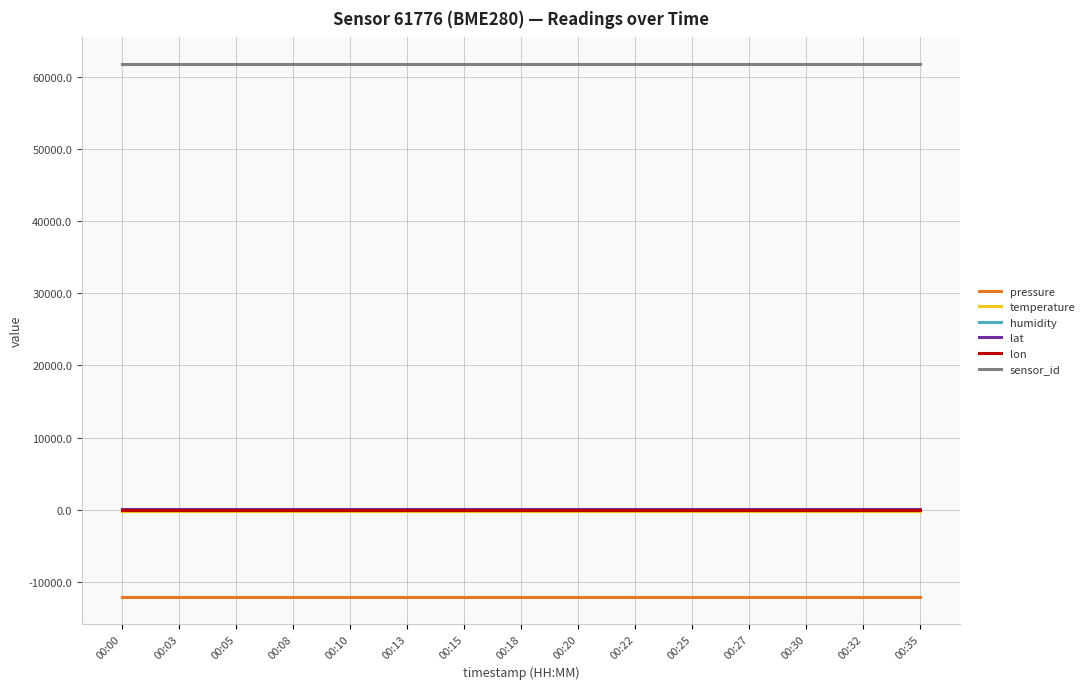

Which series has the largest total across all categories?

sensor_id